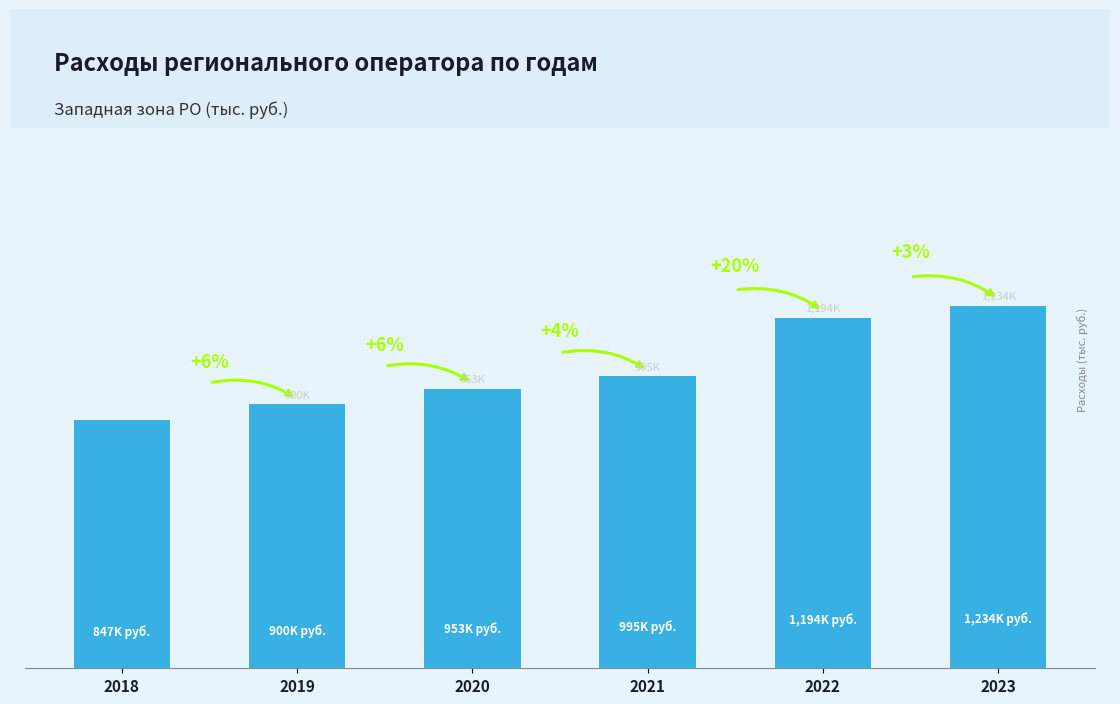

Are the bars horizontal?

No